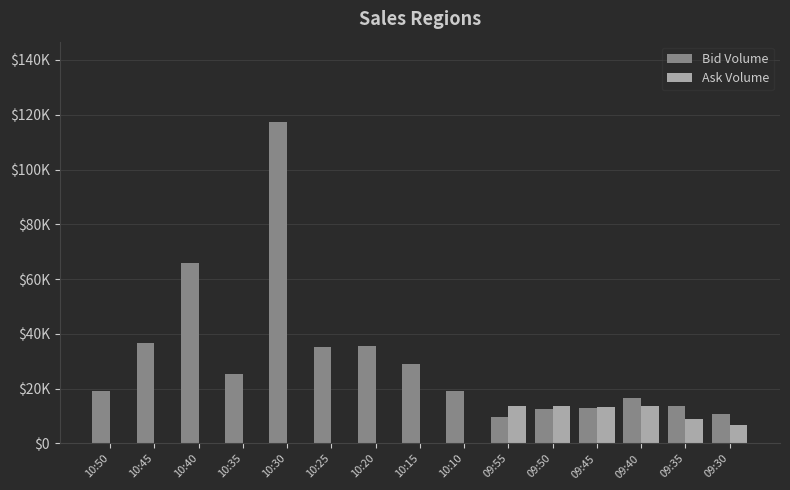

Rank the series by their maximum value, from lowest to highest.

Ask Volume, Bid Volume